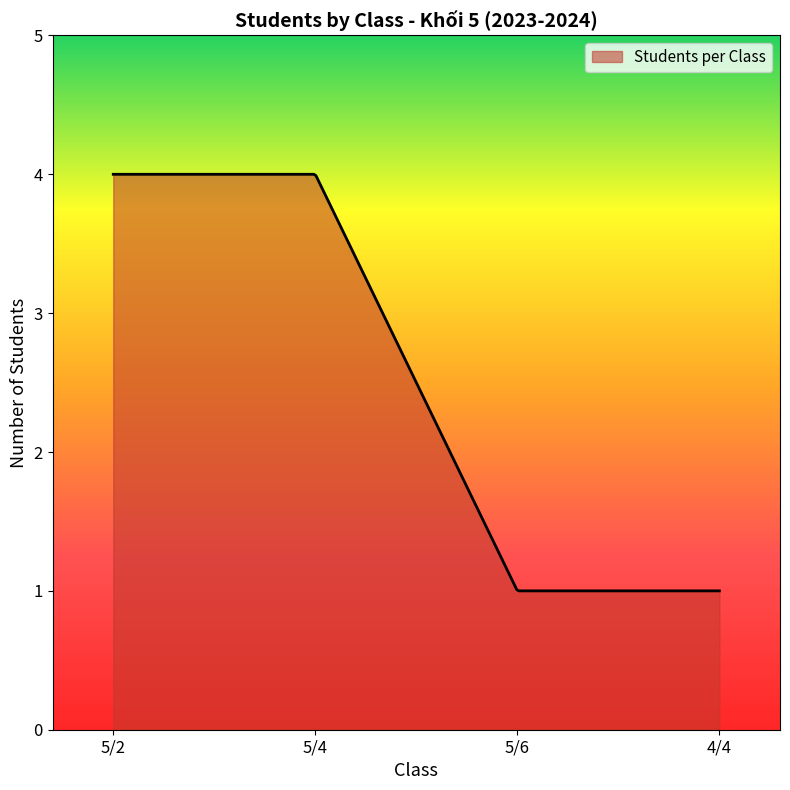

What is the difference between the maximum and minimum values?

3.0